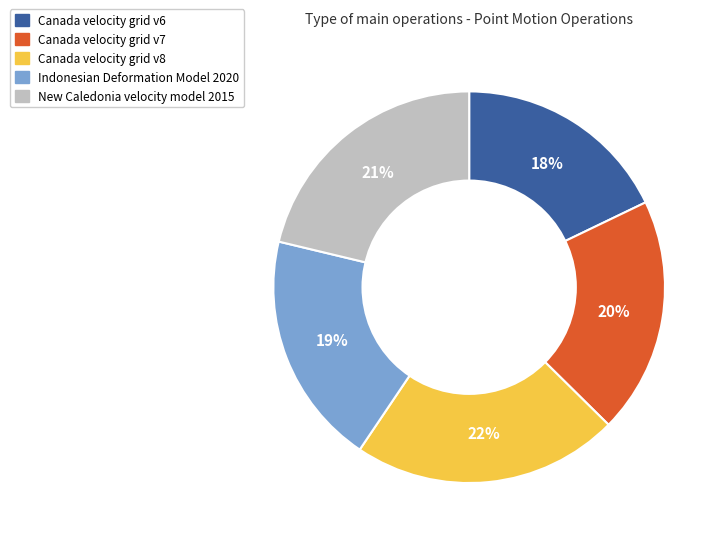

To the nearest percent, what percentage of the pie is Canada velocity grid v8?

22%